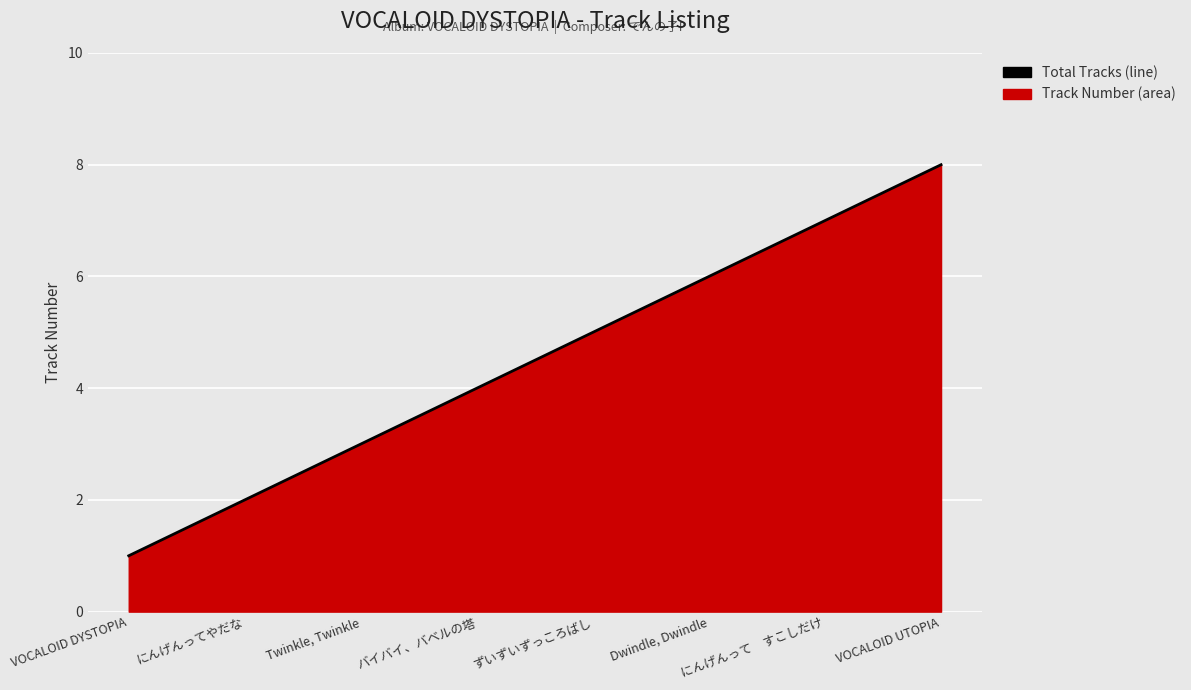

Where is the data nearest to the value 4?

バイバイ、バベルの塔